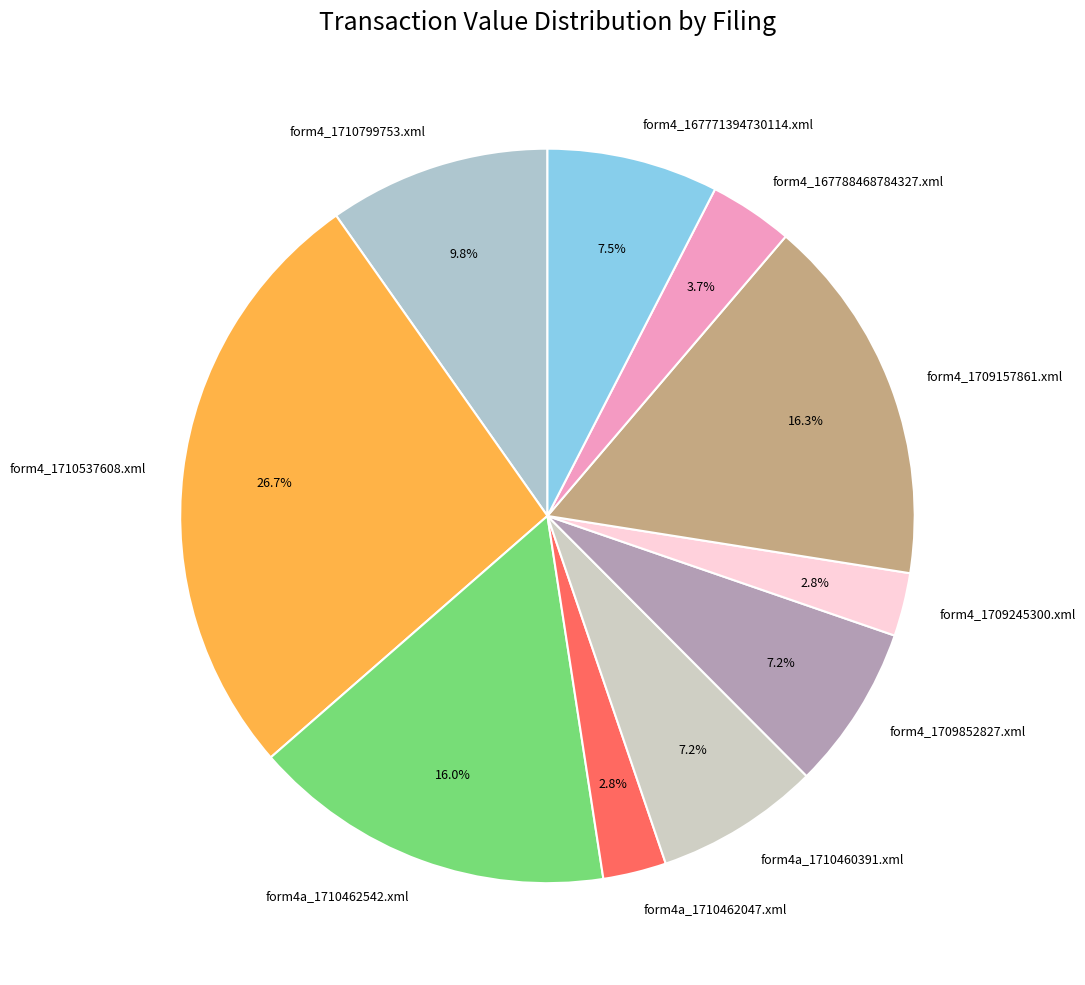

What is the ratio of the value at form4a_1710460391.xml to the value at form4_1710799753.xml?

0.7